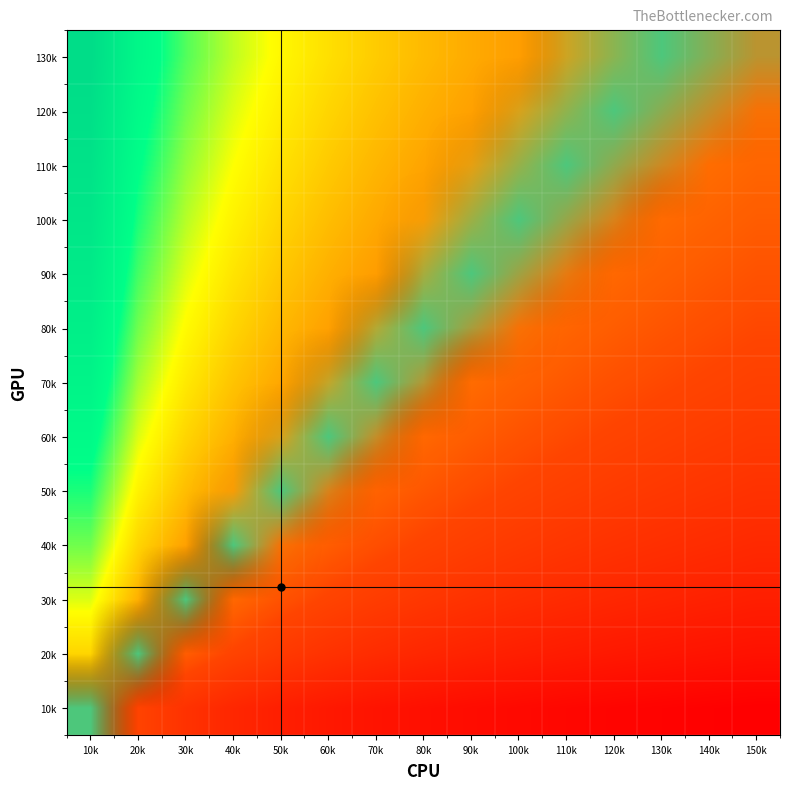

What is the difference between the highest and lowest values at 50k?

0.5